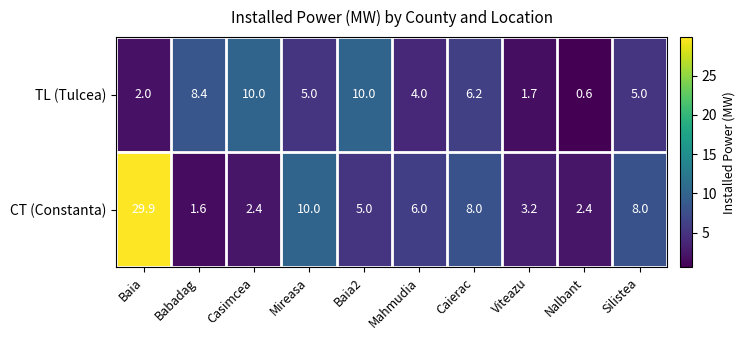

Is it true that CT (Constanta) equals 1.1 at Viteazu?

False